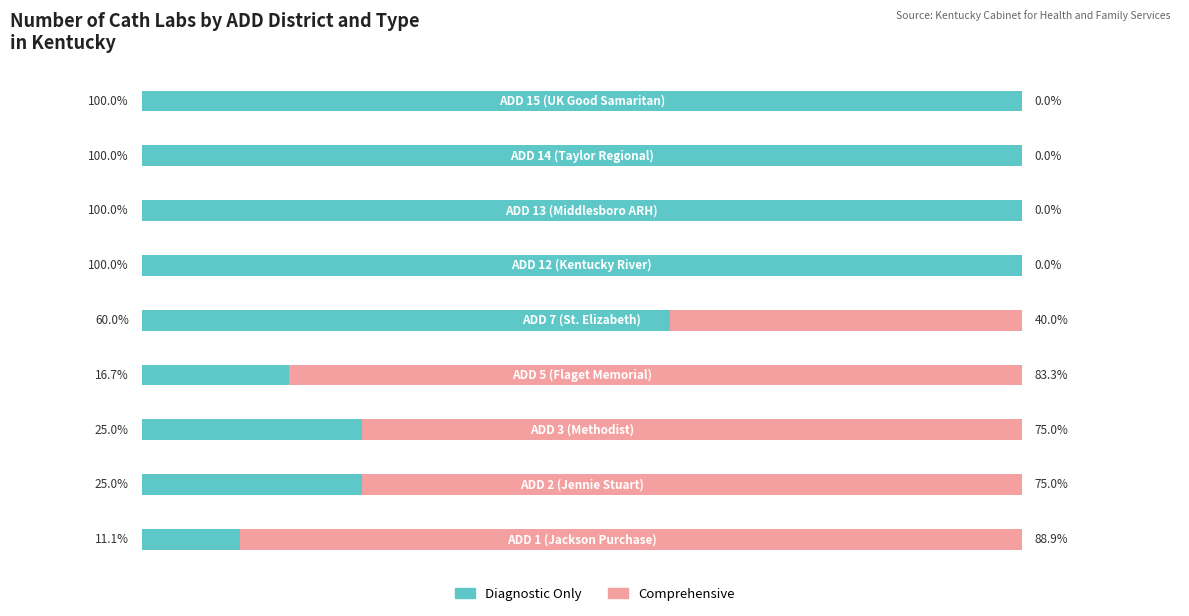

What are all the series names shown in the legend?

Diagnostic Only, Comprehensive